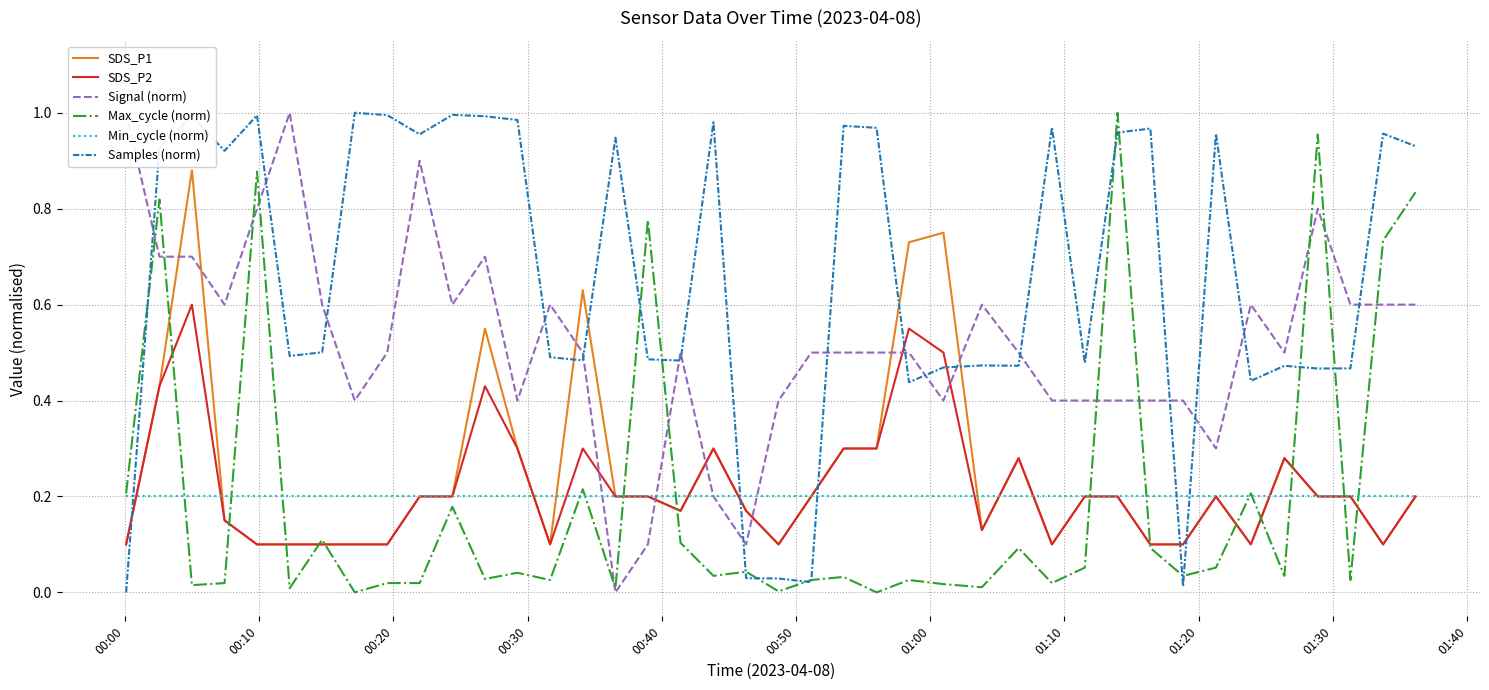

True or false: Max_cycle (norm) has more than 2 interior local peaks.

True